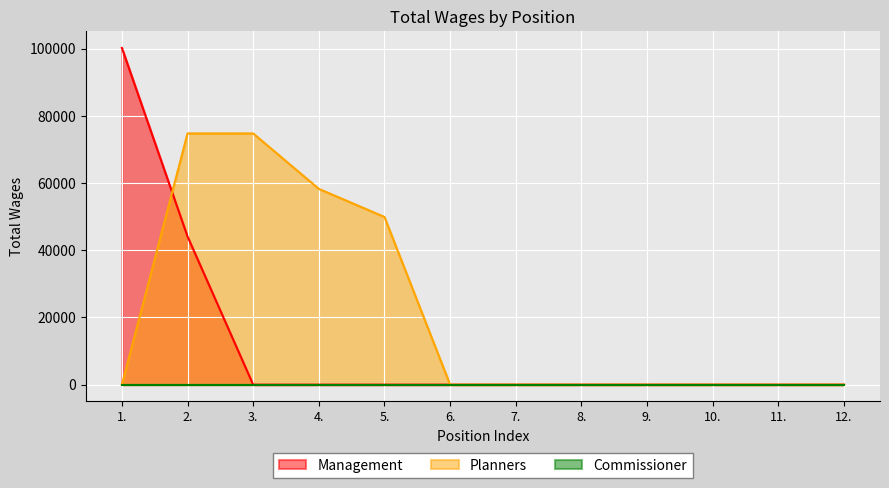

Which series changed the most between 5. and 10.?

Planners